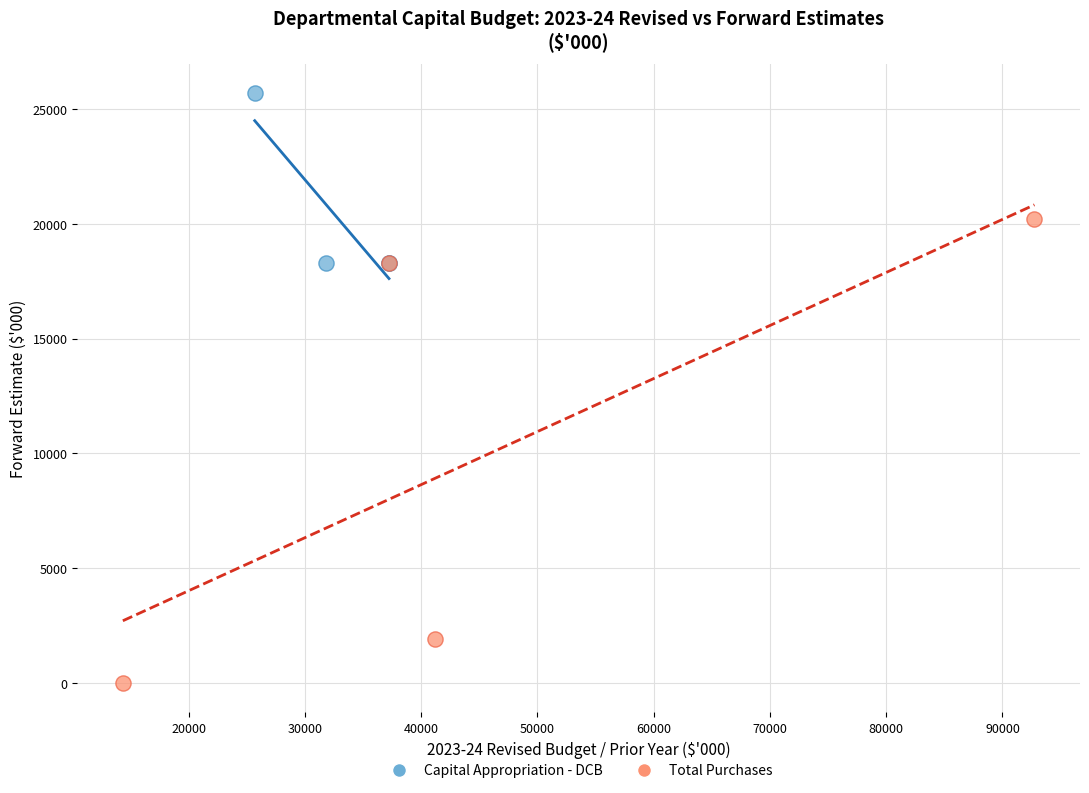

Which series reaches the maximum Y coordinate?

Capital Appropriation - DCB